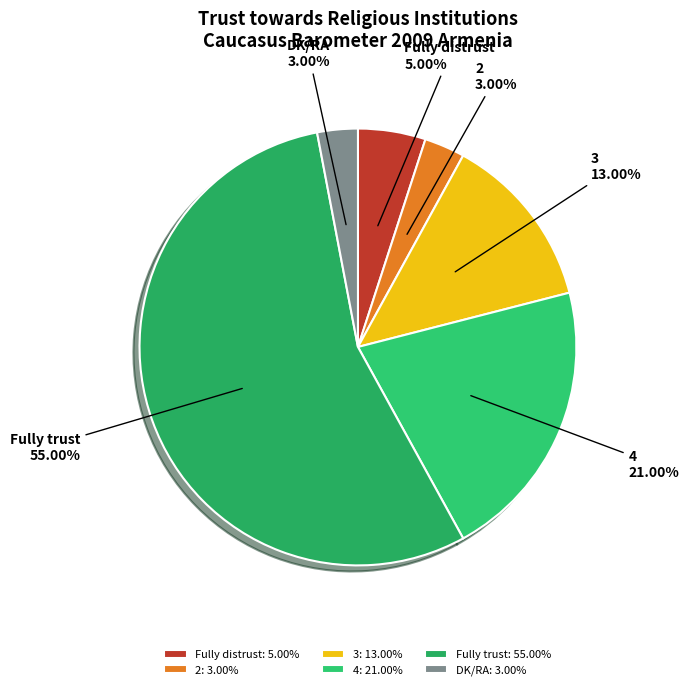

How many slices are in this pie chart?

6